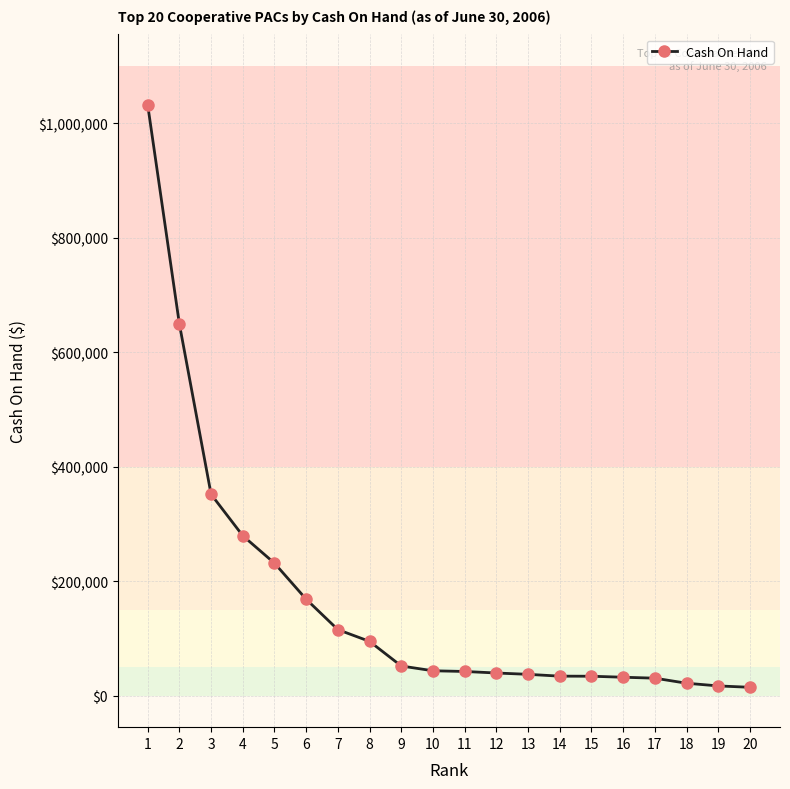

Is it true that the value at 5 is 231452.1?

True